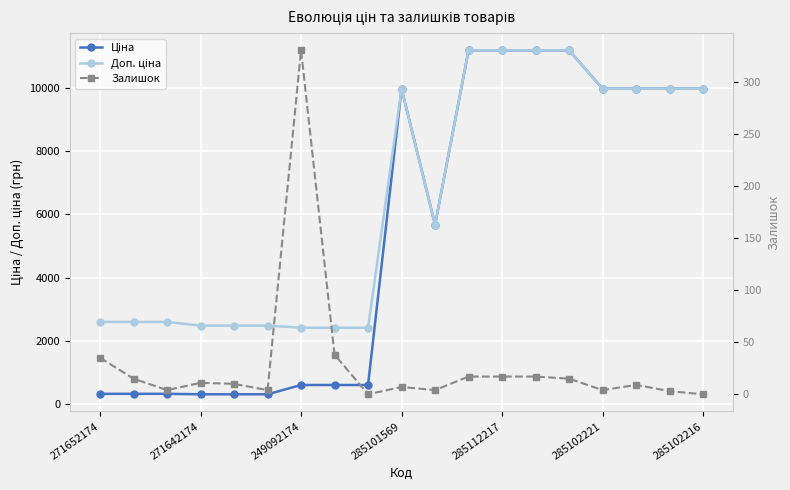

What is the value of the Доп. ціна point at the 6th from the left?

2482.4